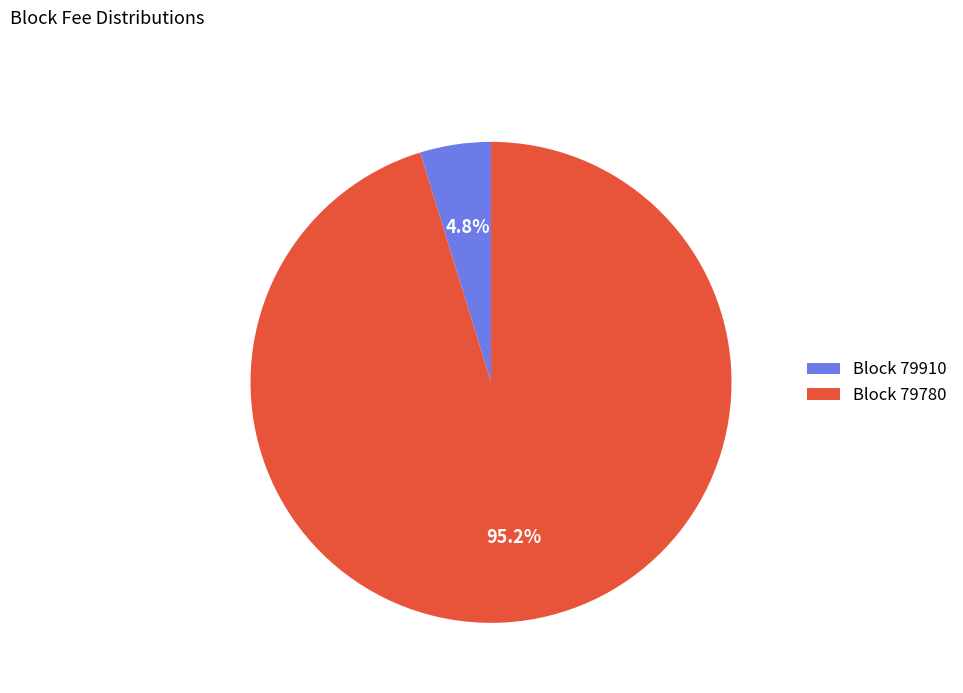

Which slice represents more than half of the pie?

Block 79780